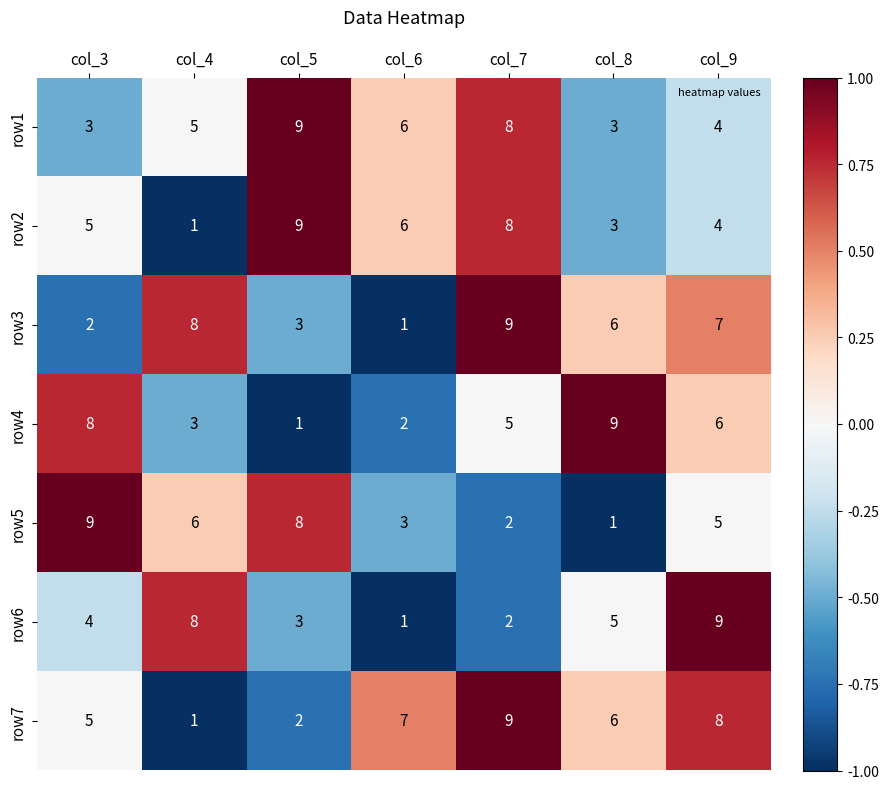

What is the average value of the row3 series?

5